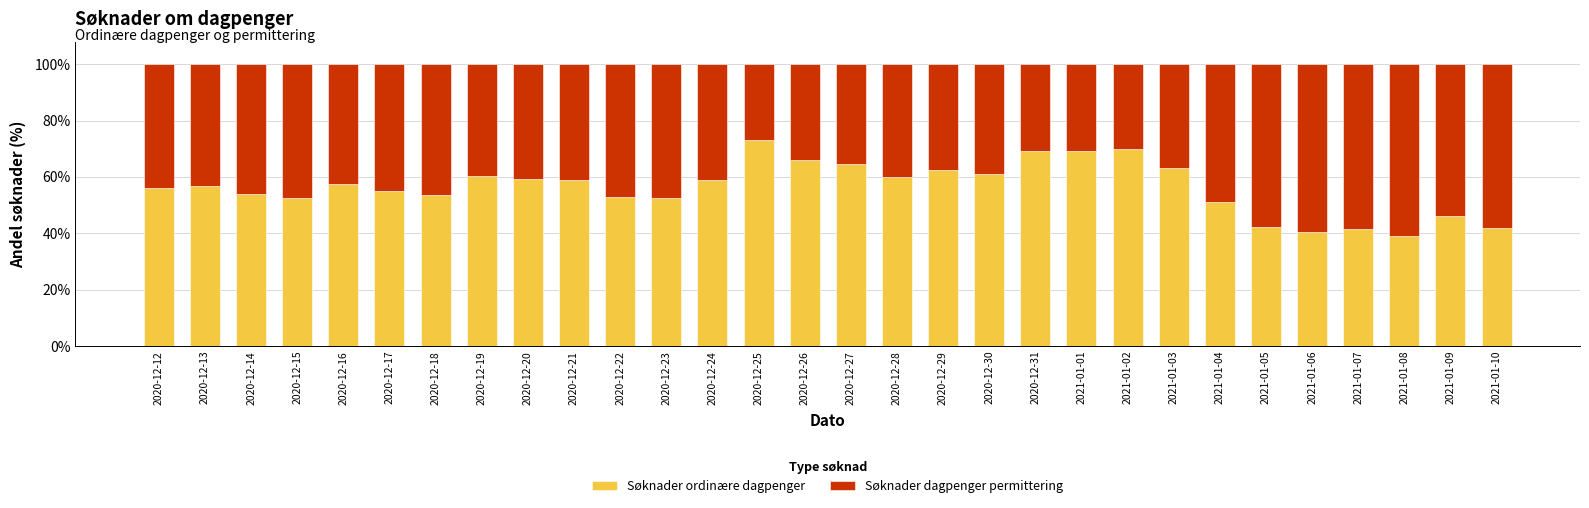

What is the difference between the second highest and minimum values in the Søknader ordinære dagpenger series?

30.7